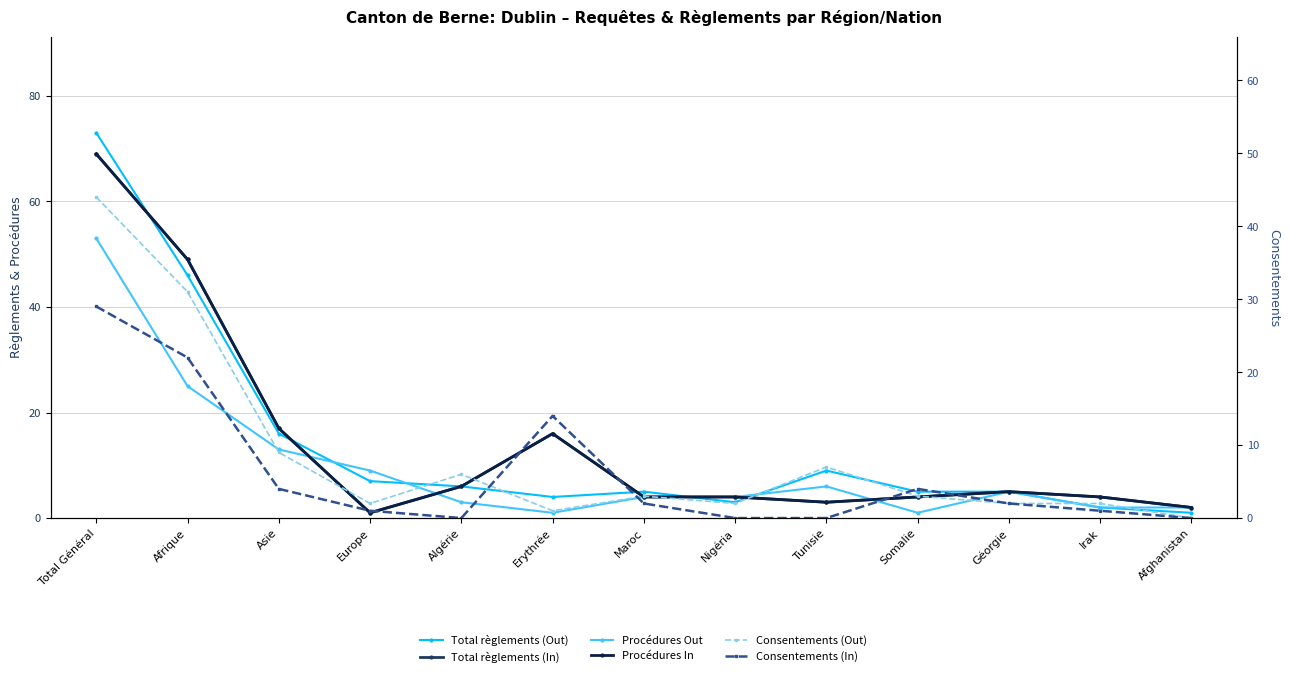

What is the difference between the maximum and minimum values in the Total règlements (In) series?

68